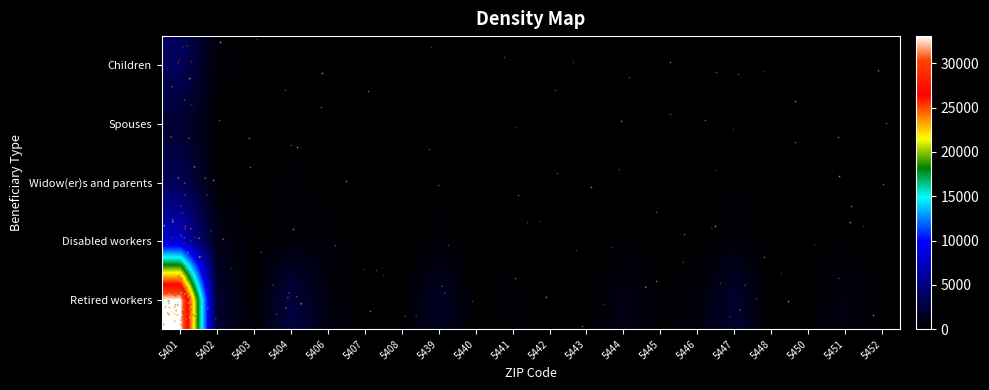

How many distinct data groups are displayed?

5